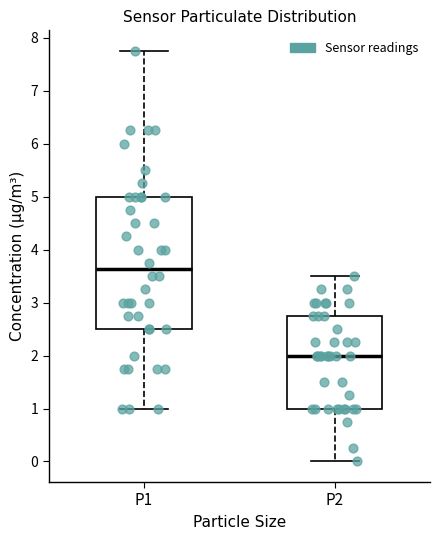

Which box has the lowest median line?

P2